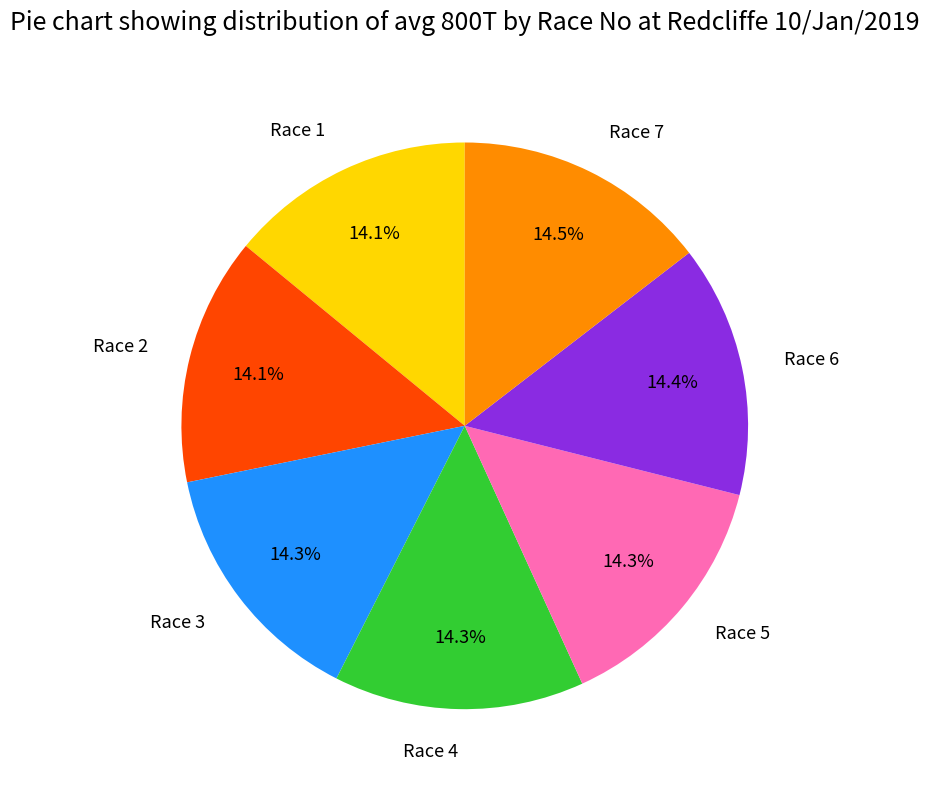

How much of the chart is everything except Race 1?

85.9%